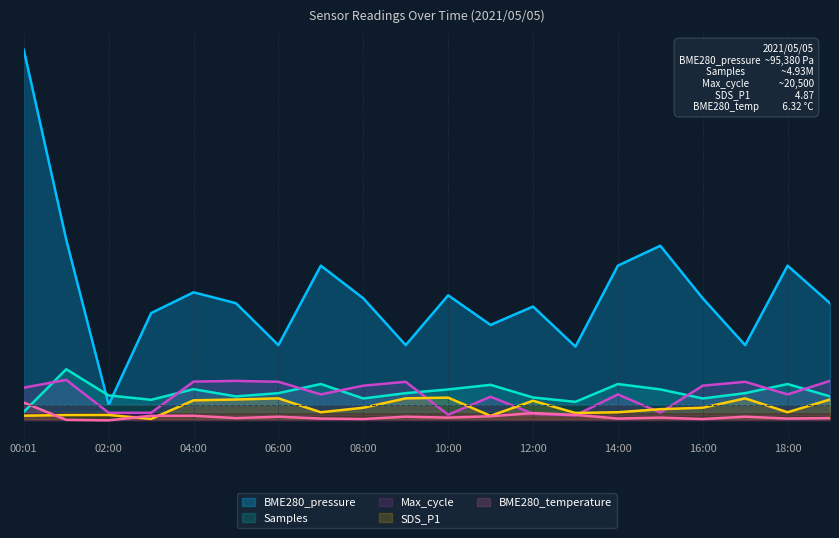

What position from the right is 03:00?

17